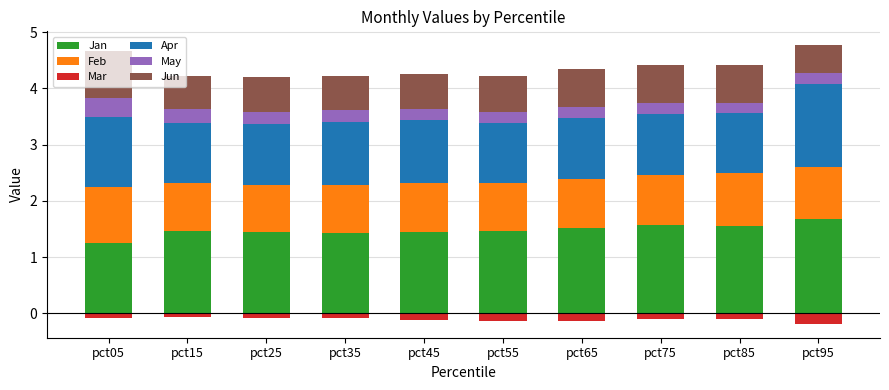

What value does the Apr series have at pct05?

1.2